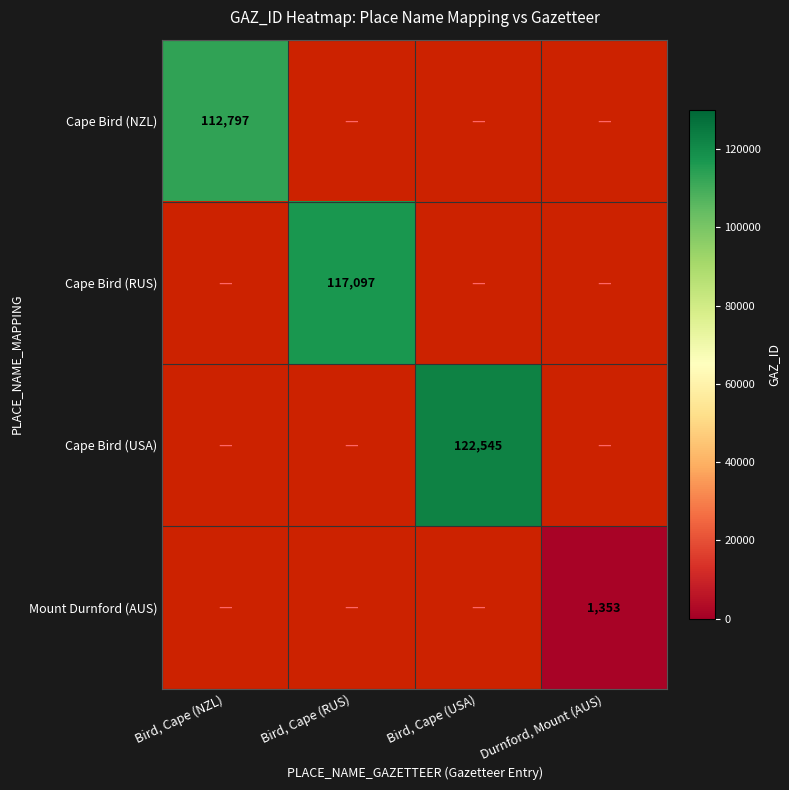

True or false: Mount Durnford (AUS) has a value of 1353 at Durnford, Mount (AUS).

True